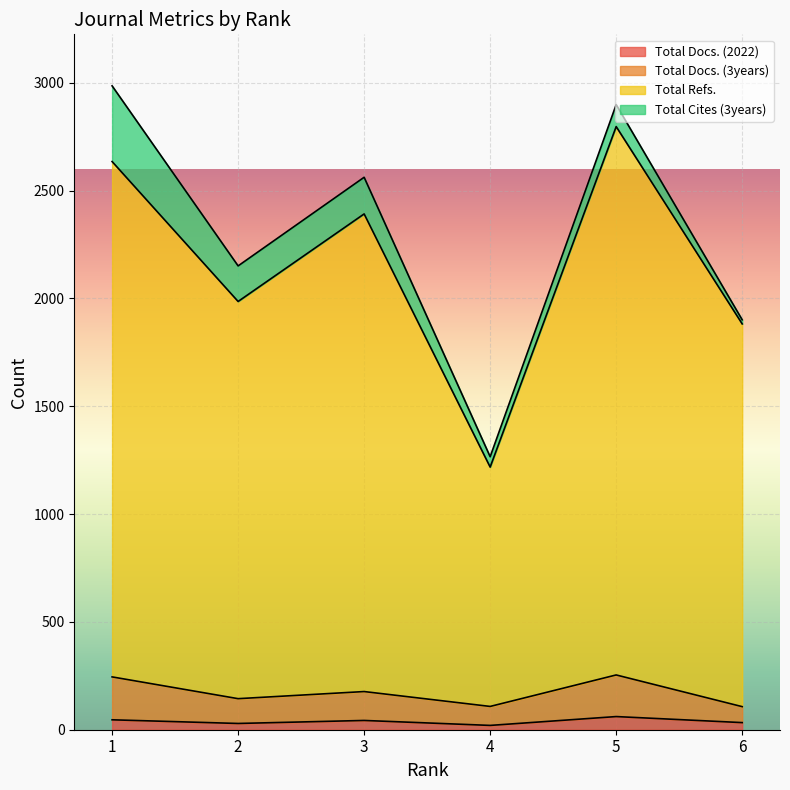

What are all the series names shown in the legend?

Total Docs. (2022), Total Docs. (3years), Total Refs., Total Cites (3years)